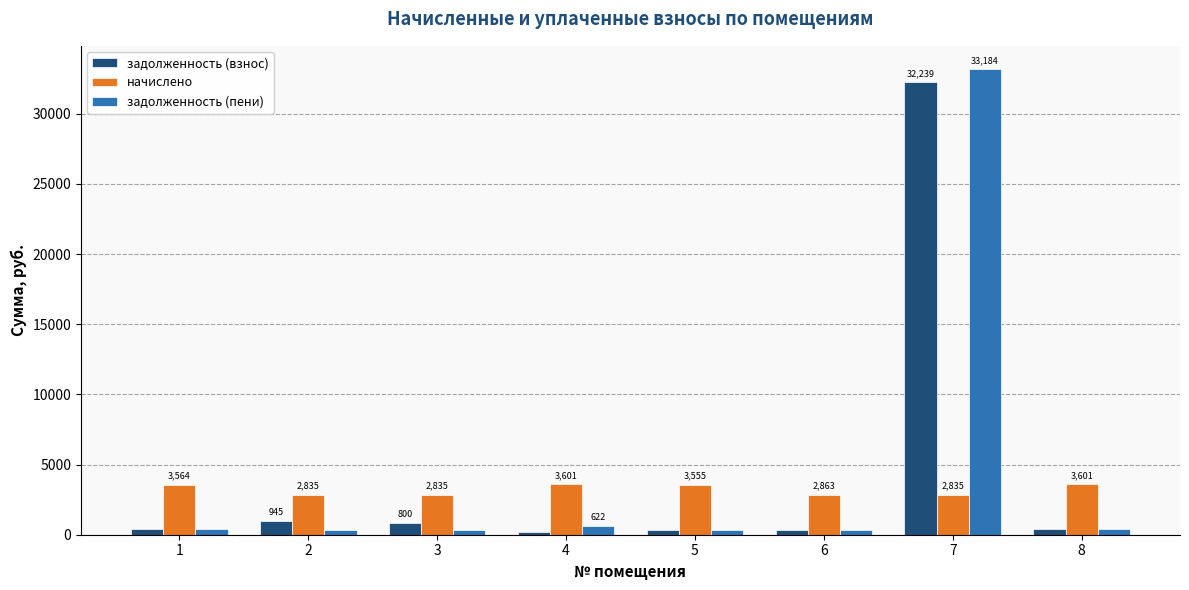

What is the difference between the highest and lowest values at 4?

3404.0